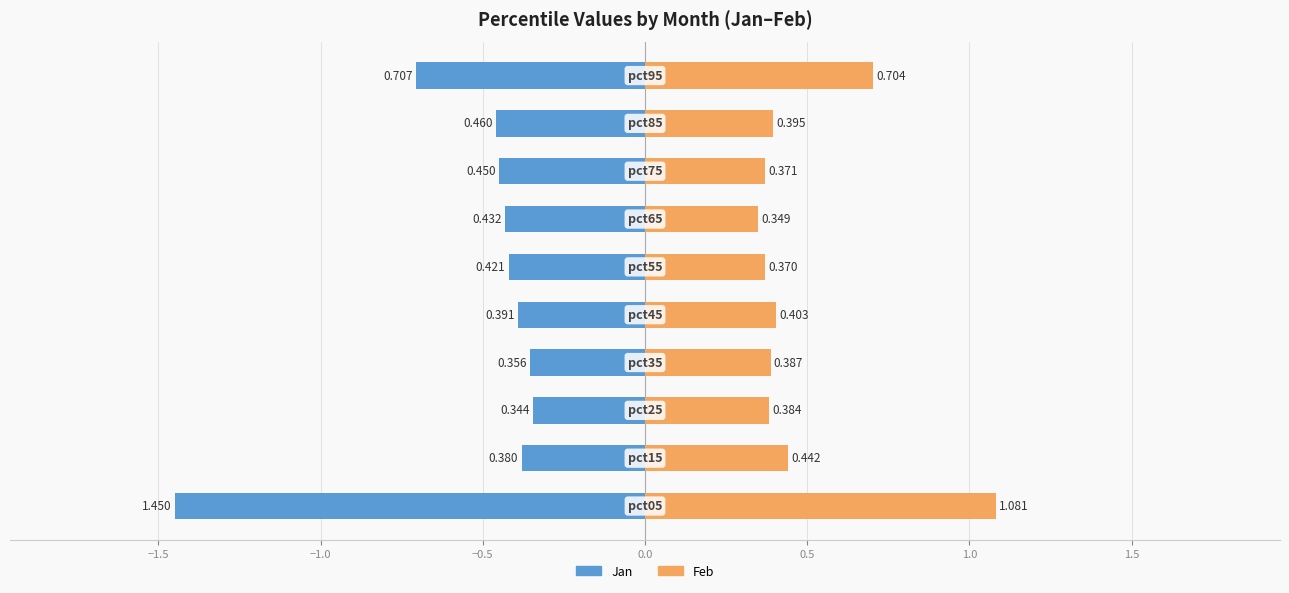

What are all the series names shown in the legend?

Jan, Feb